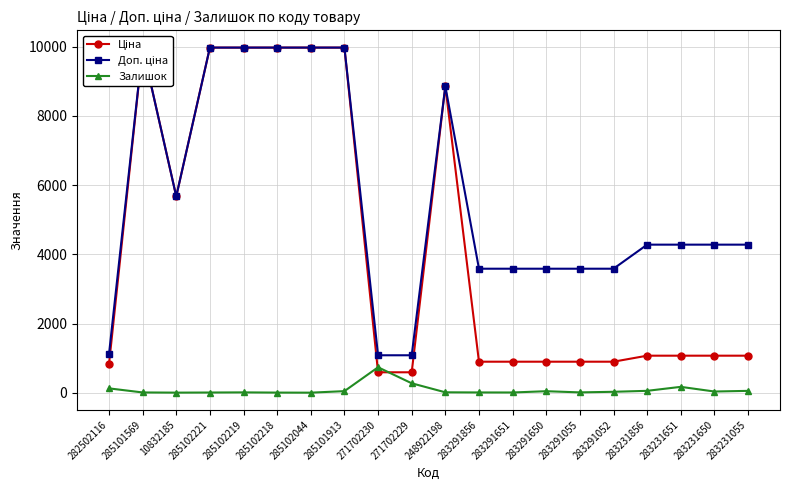

What is the difference between the highest and lowest values at 271702230?

491.7